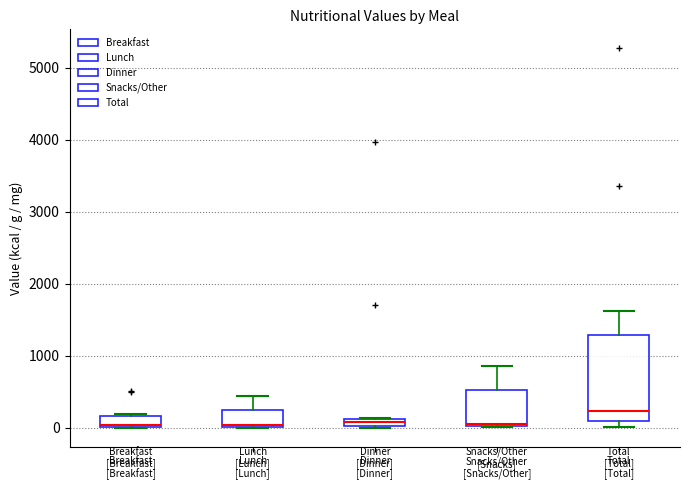

Where is the upper edge of the box for Breakfast [Breakfast] on the y-axis? The values are not printed on the chart, so give them approximately, as read against the axis.

200